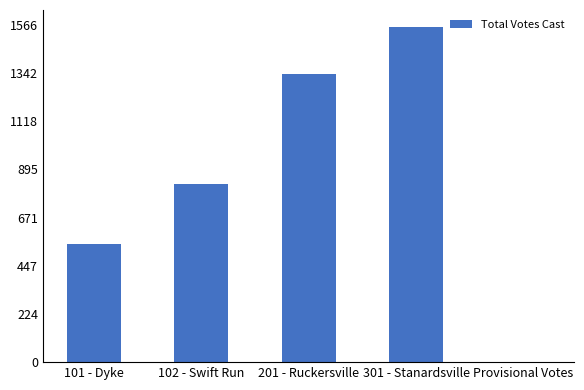

What is the change in value from 201 - Ruckersville to 301 - Stanardsville?

+219